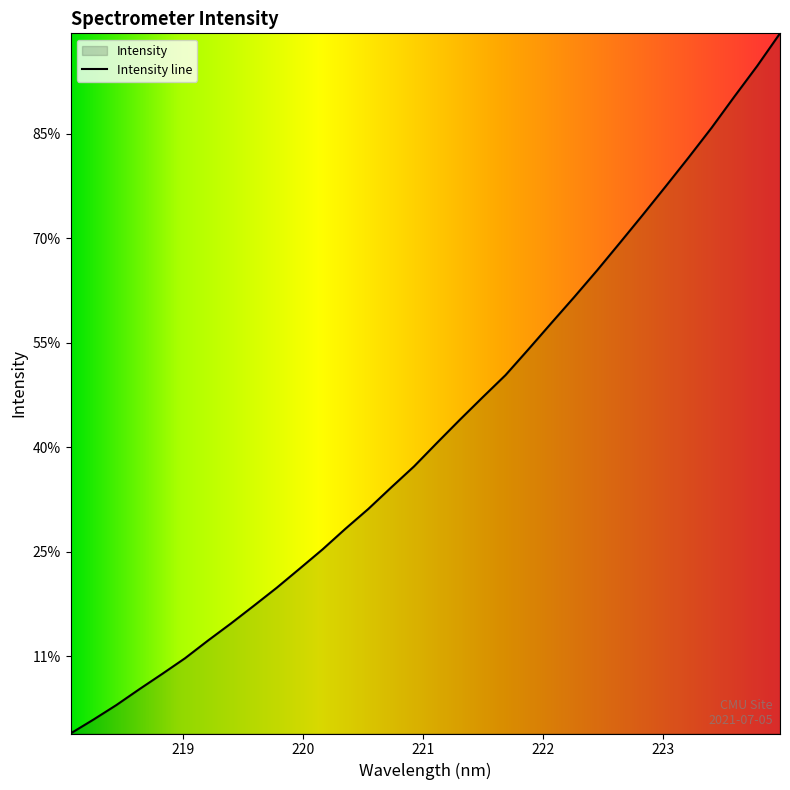

At which category does the chart reach its minimum across all series?

218.0596